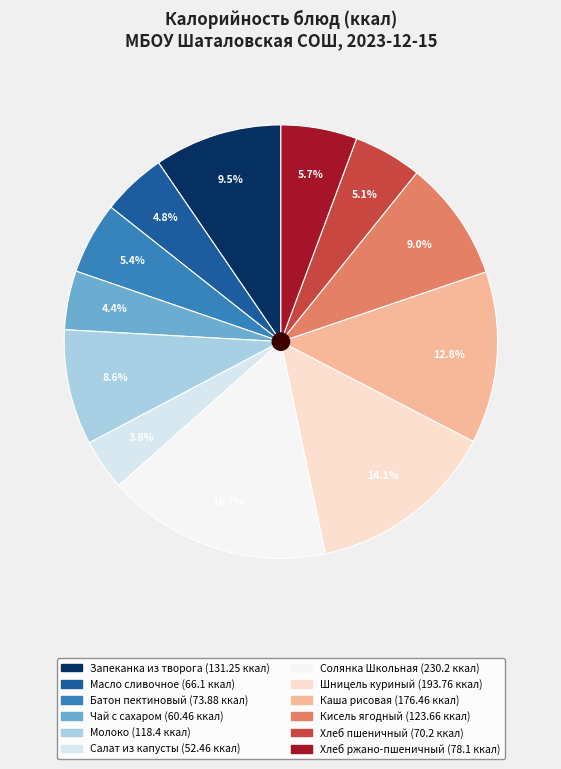

To the nearest percent, what is the difference between the largest and smallest slice percentages?

13%